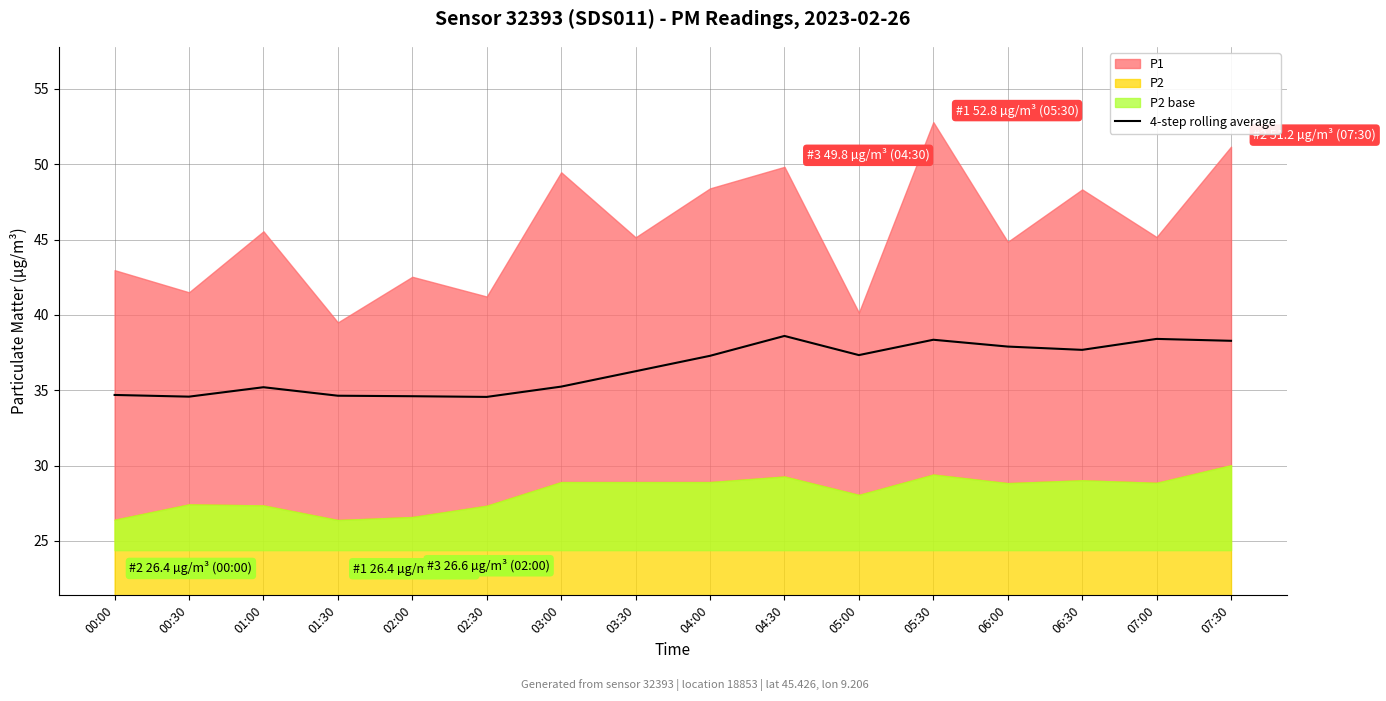

Rank the categories by value from highest to lowest.

04:30, 07:00, 05:30, 07:30, 06:00, 06:30, 05:00, 04:00, 03:30, 03:00, 01:00, 00:00, 01:30, 02:00, 00:30, 02:30